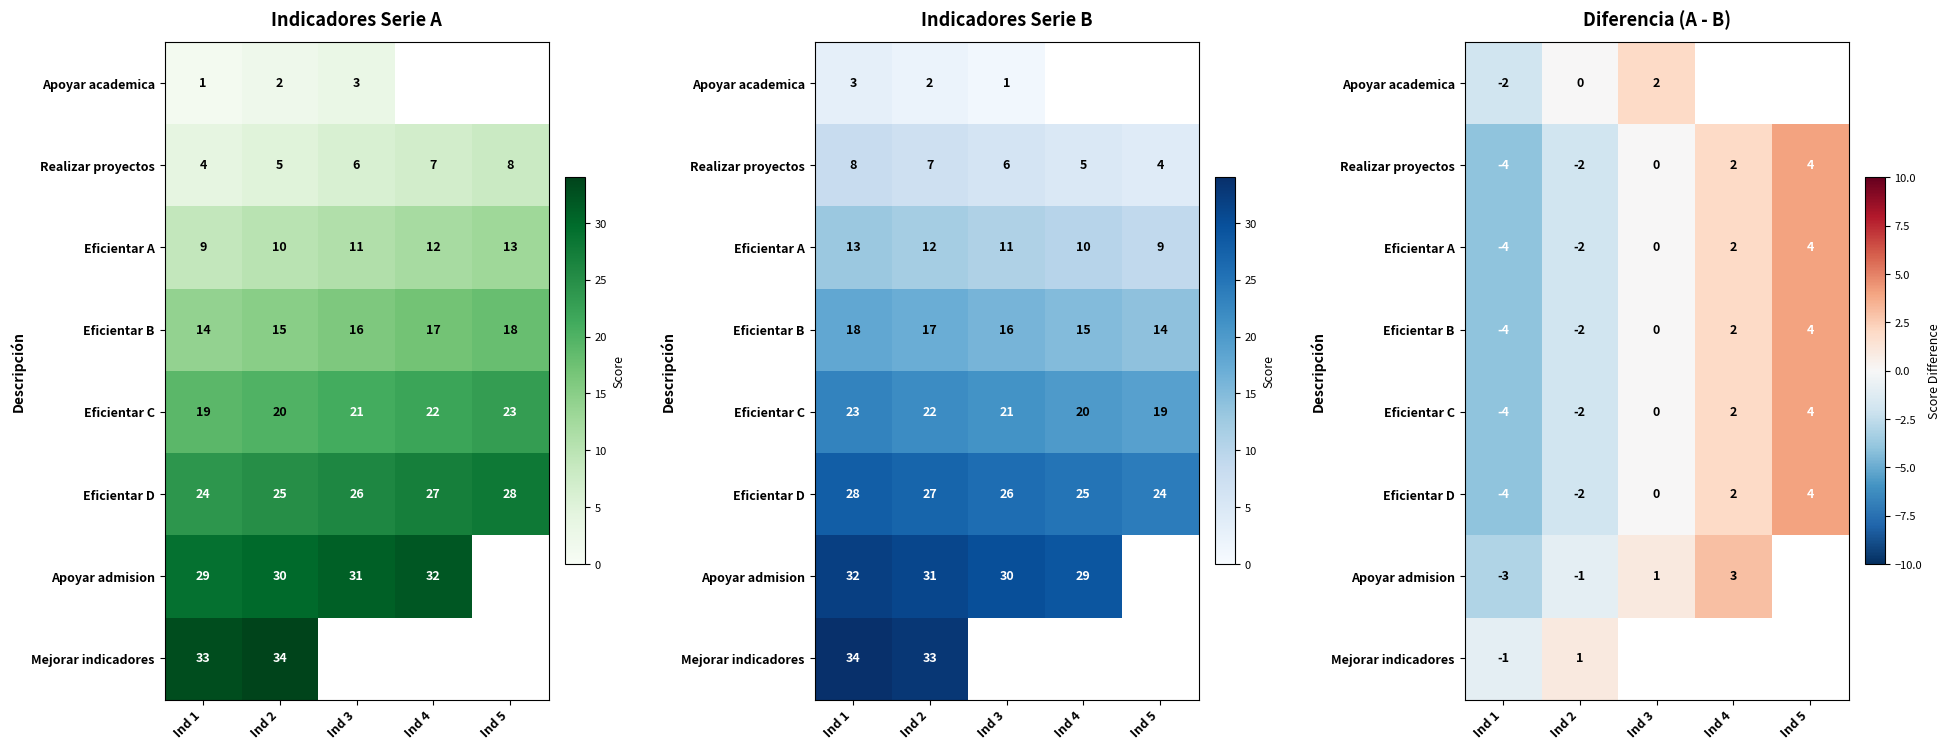

Which label corresponds to the largest value in the chart?

Ind 5